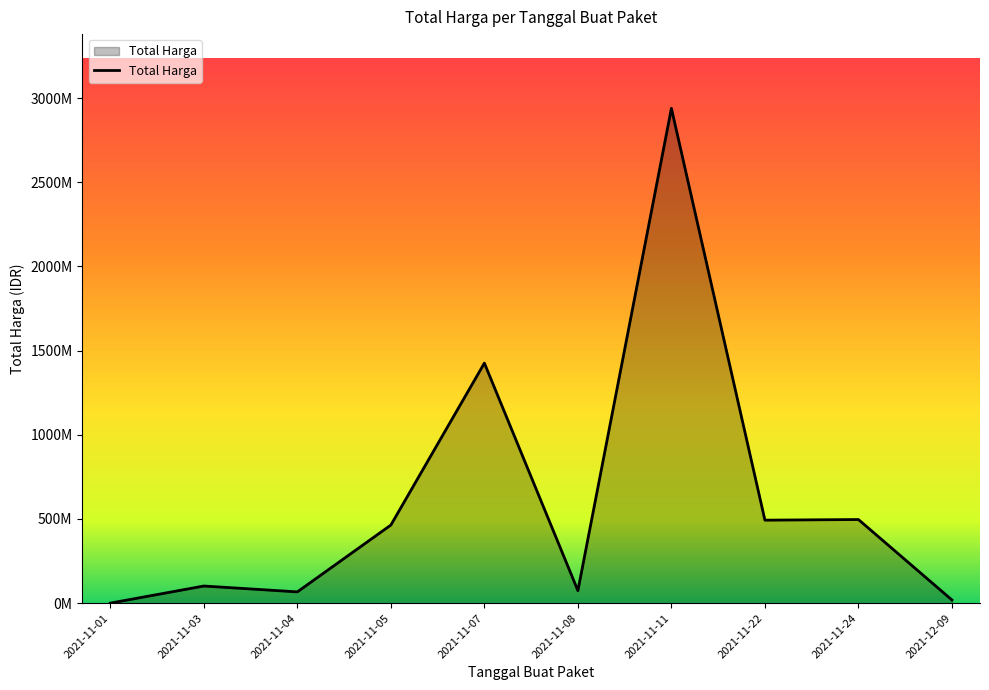

What is the sum of all values?

6081172485